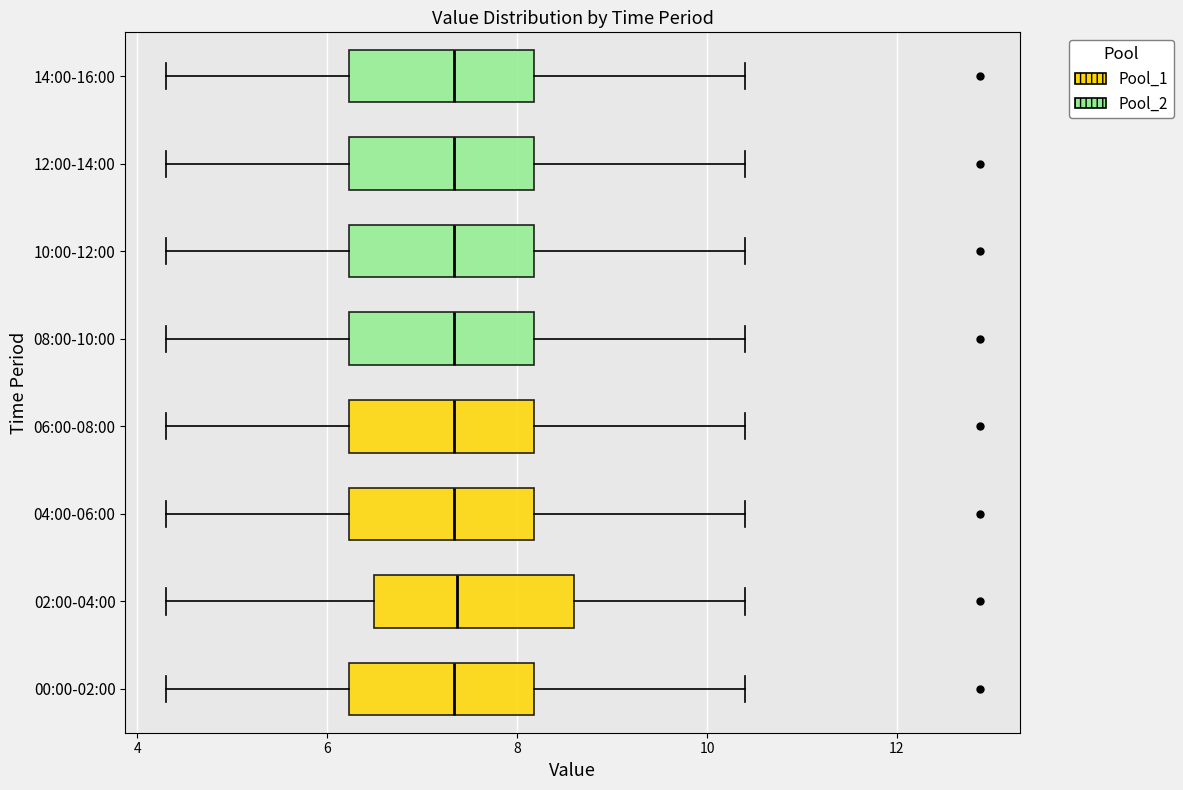

Where does the median line of the box for 14:00-16:00 sit on the x-axis? The values are not printed on the chart, so give them approximately, as read against the axis.

7.4